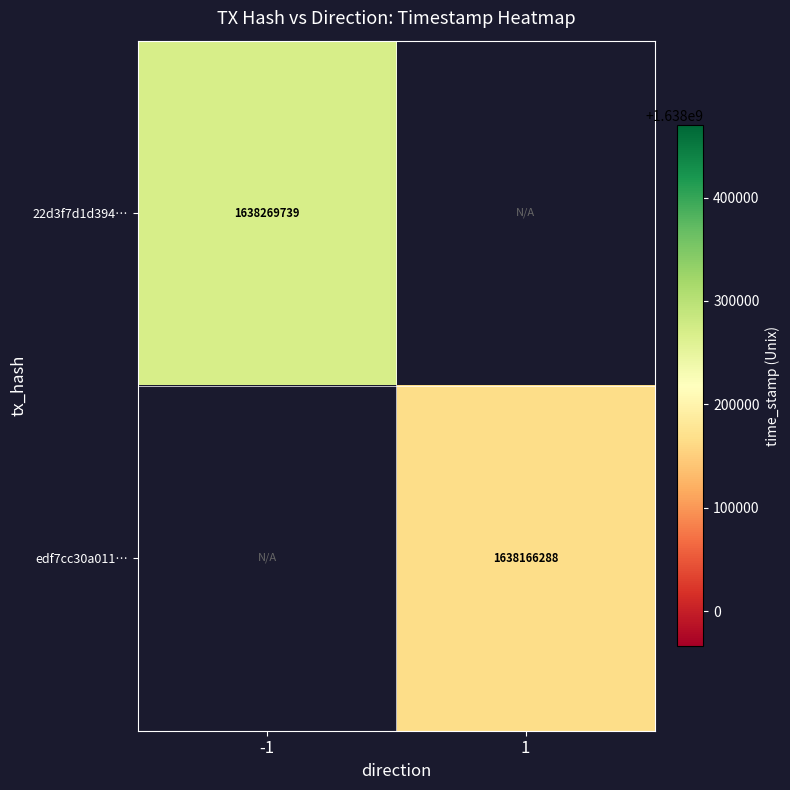

Which category has the lowest value across all series?

1